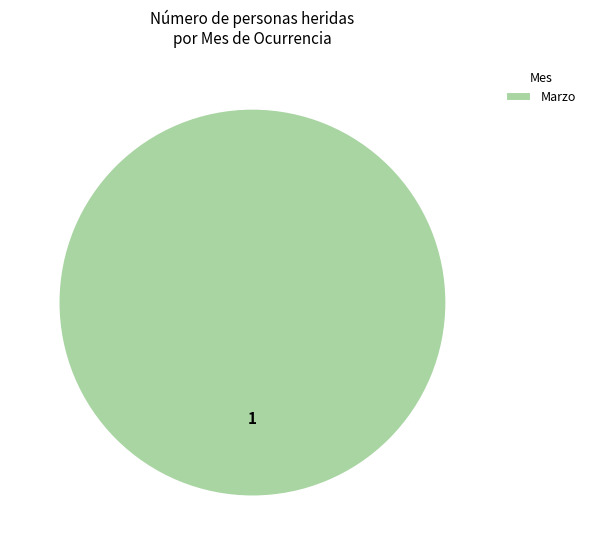

Rank the categories by value from lowest to highest.

Marzo